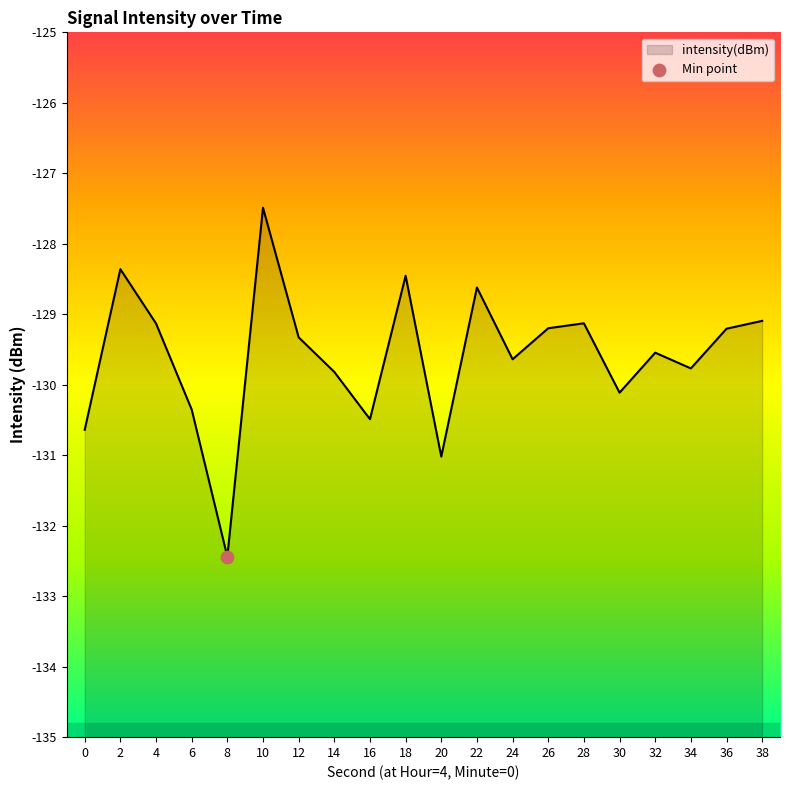

Between 32 and 18, which is larger?

18